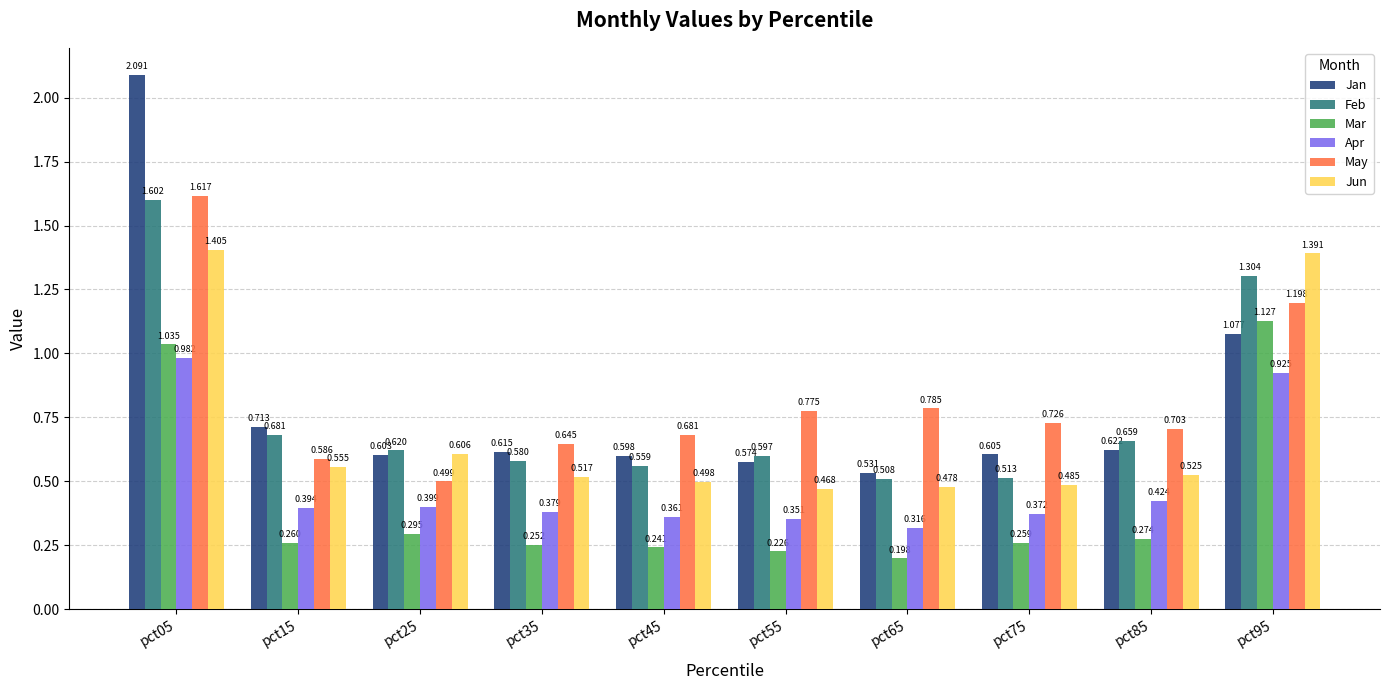

Which series has the largest range (max minus min)?

Jan